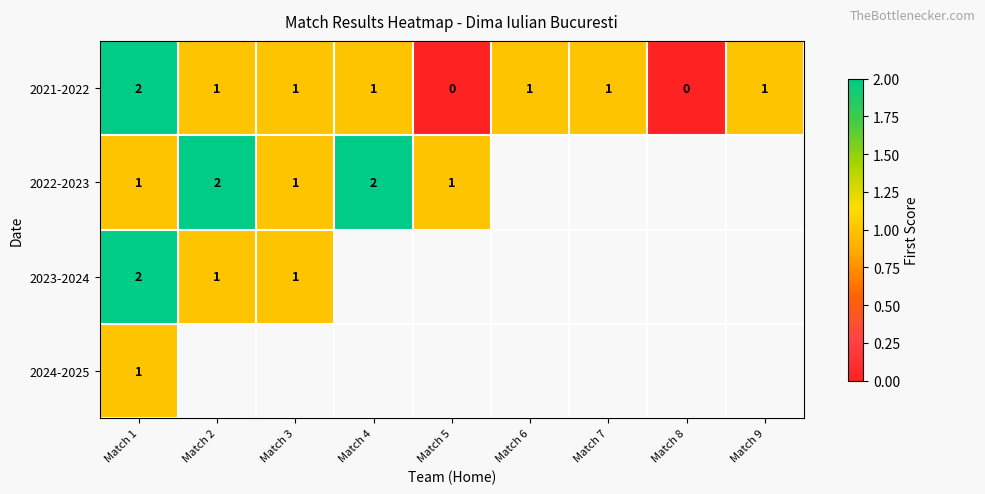

How many 2021-2022 values are between 1 and 2?

7